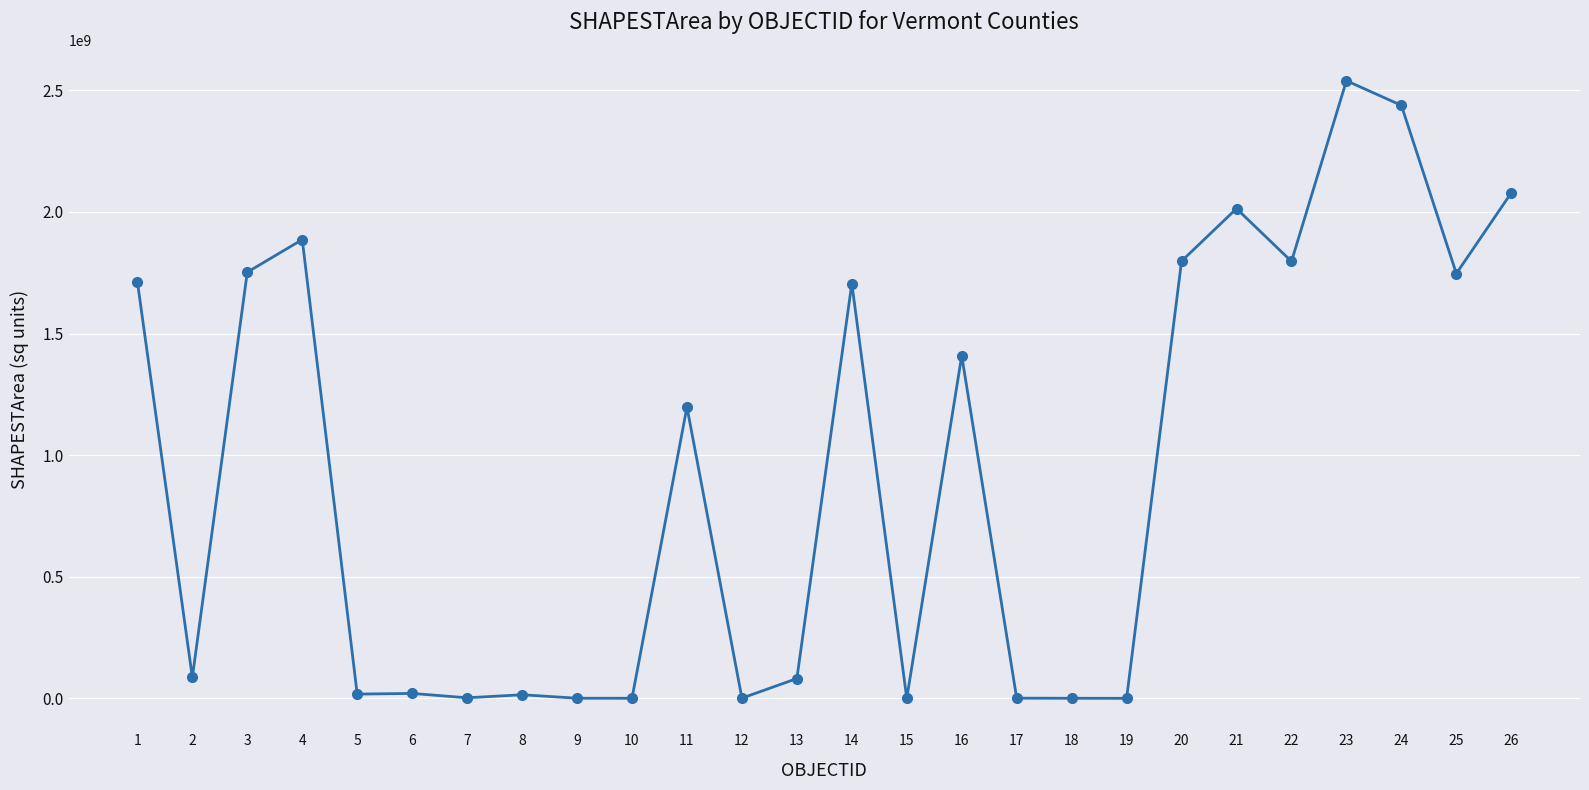

What is the maximum value shown in the chart?

2539276681.9